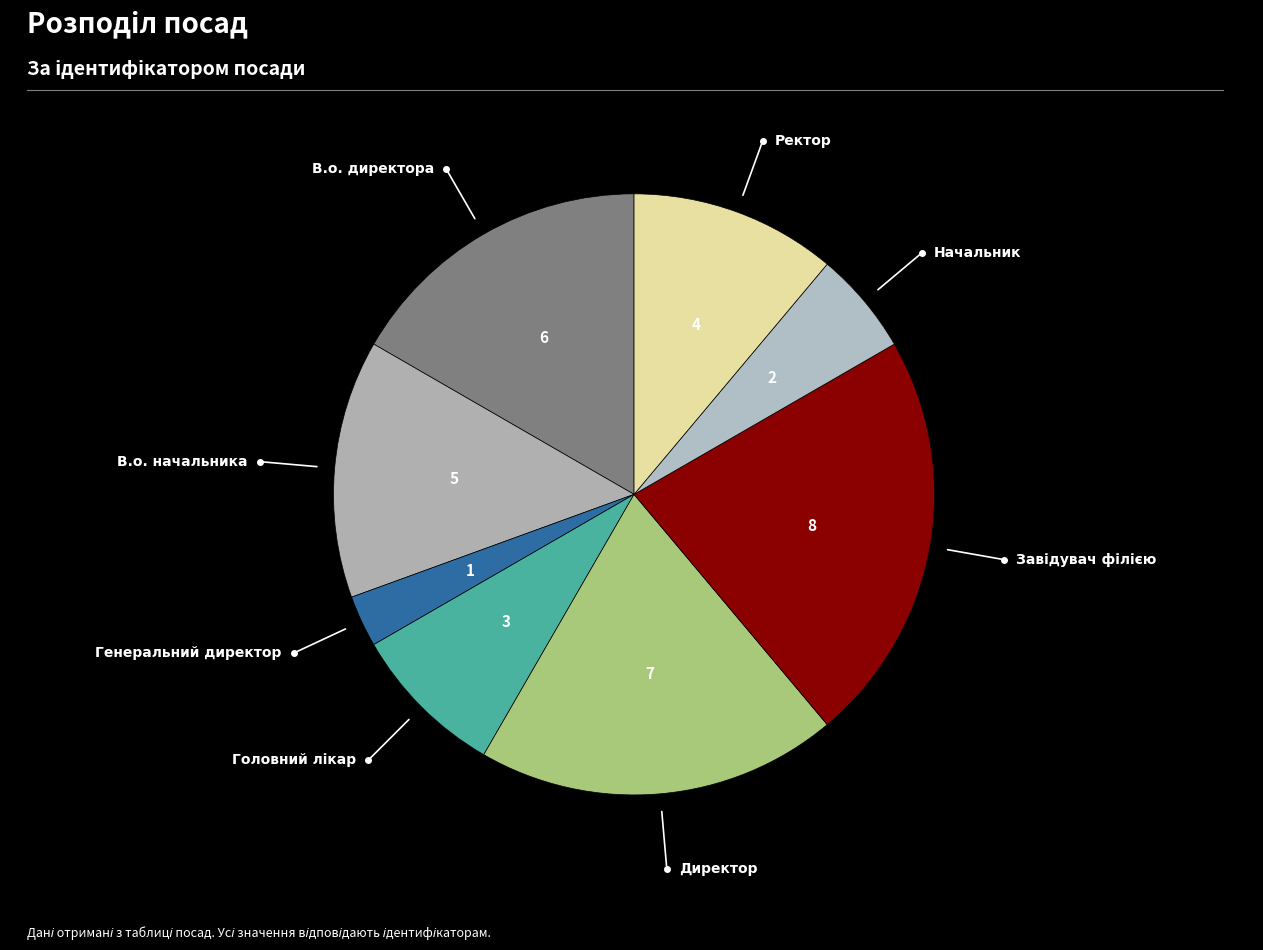

How many segments does this pie chart have?

8